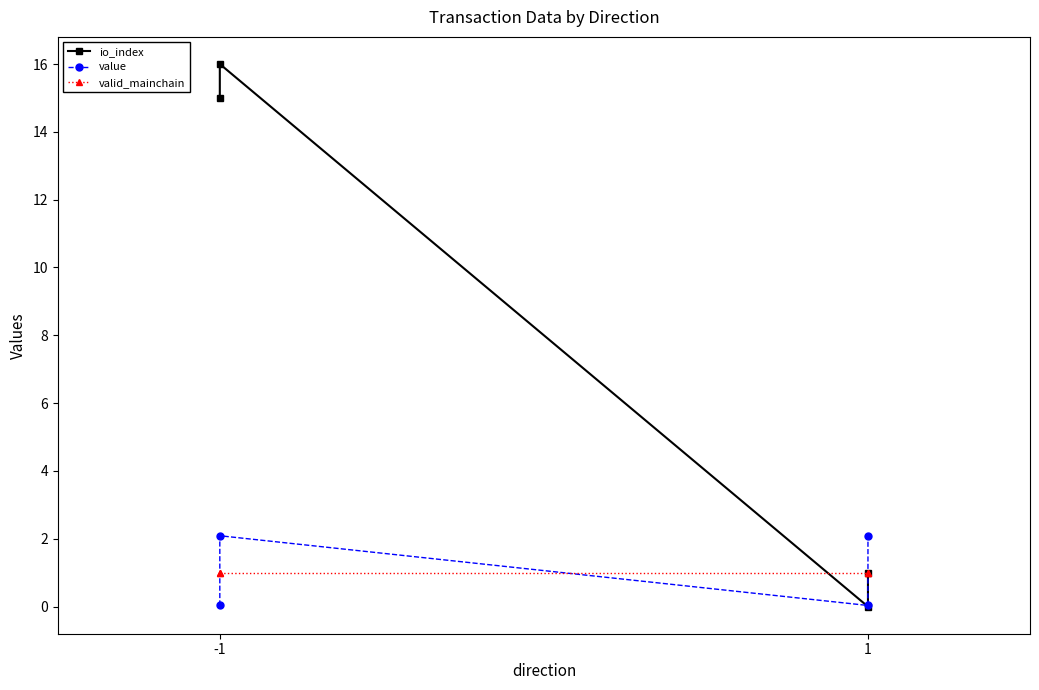

What are all the series names shown in the legend?

io_index, value, valid_mainchain